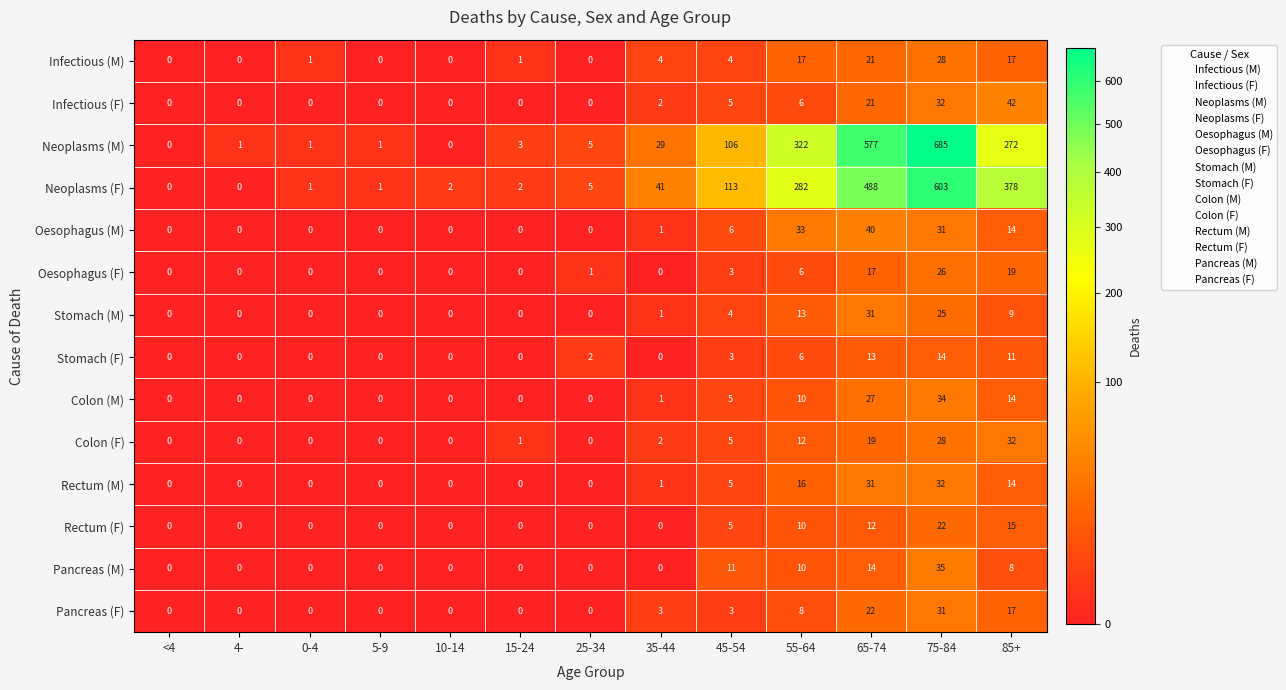

Between 15-24 and 85+, which series saw the biggest shift?

Neoplasms (F)